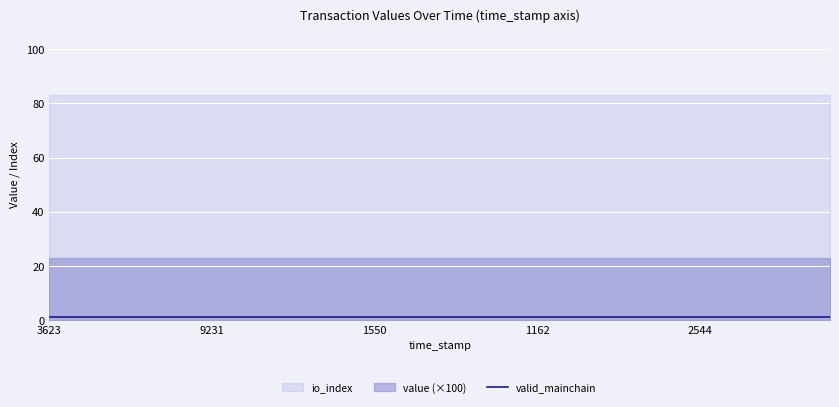

Where is value nearest to the value 0?

1654513623